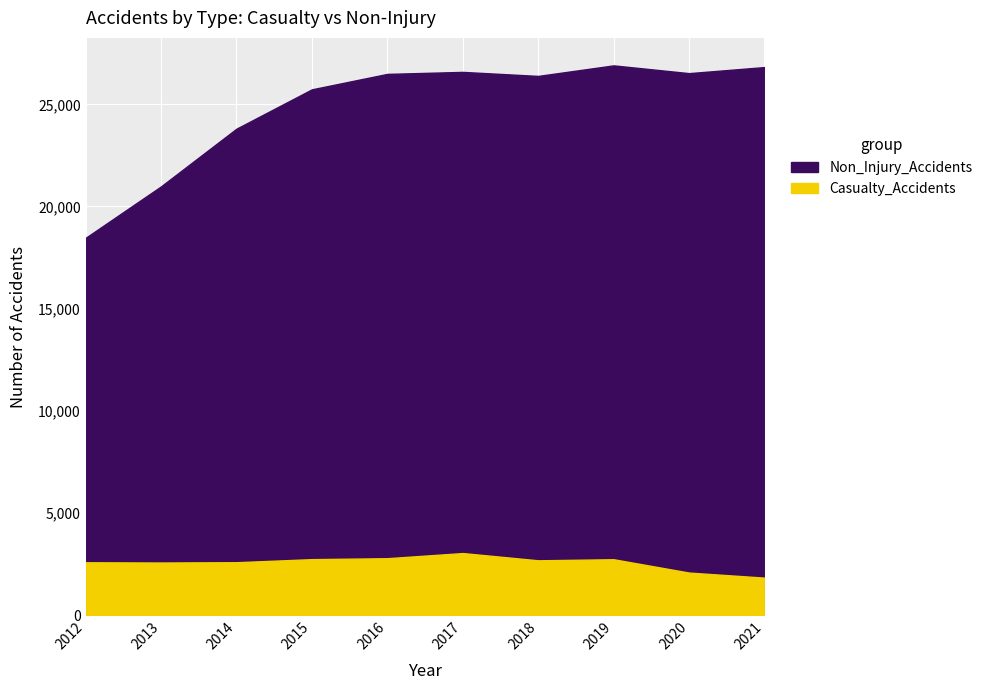

At 2014, list the series in order from smallest to largest.

Casualty_Accidents, Non_Injury_Accidents